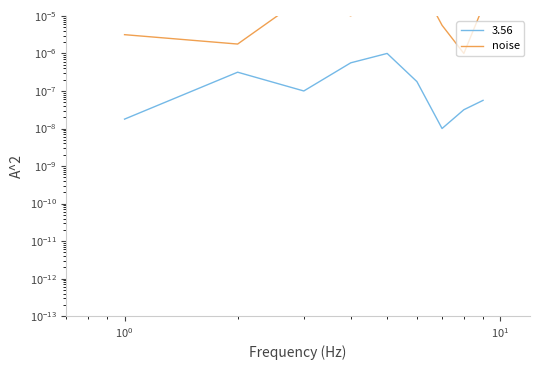

True or false: there are more than 0 points higher than both neighbors.

True